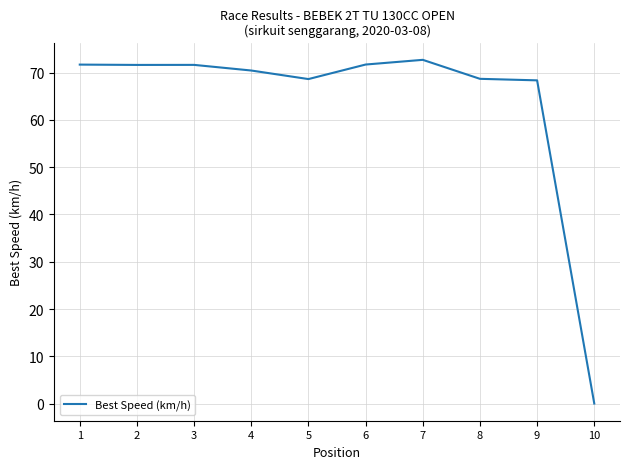

What is the difference between the values at 8 and 1?

3.0